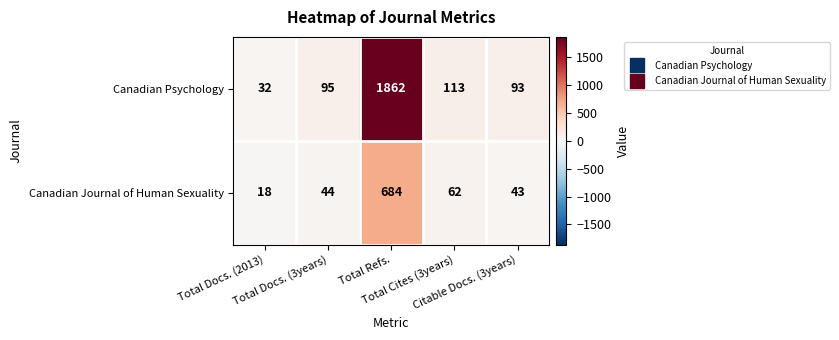

What is the difference between the second highest and second lowest values in the Canadian Journal of Human Sexuality series?

19